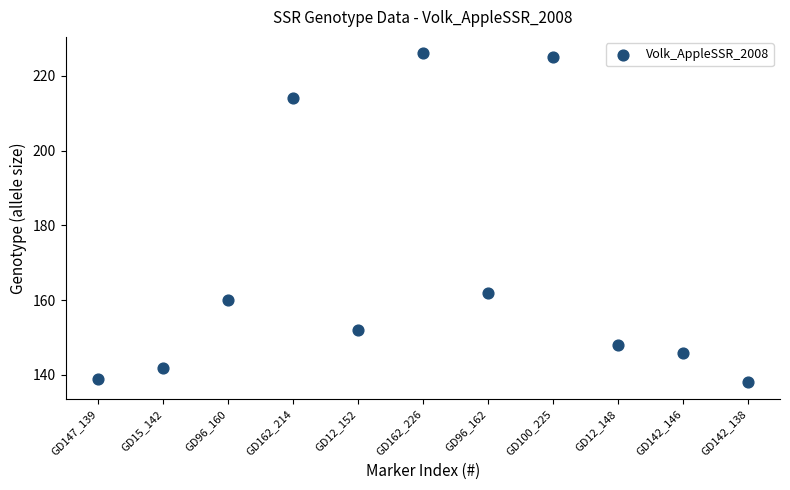

What Y value in the scatter plot is closest to 182?

162